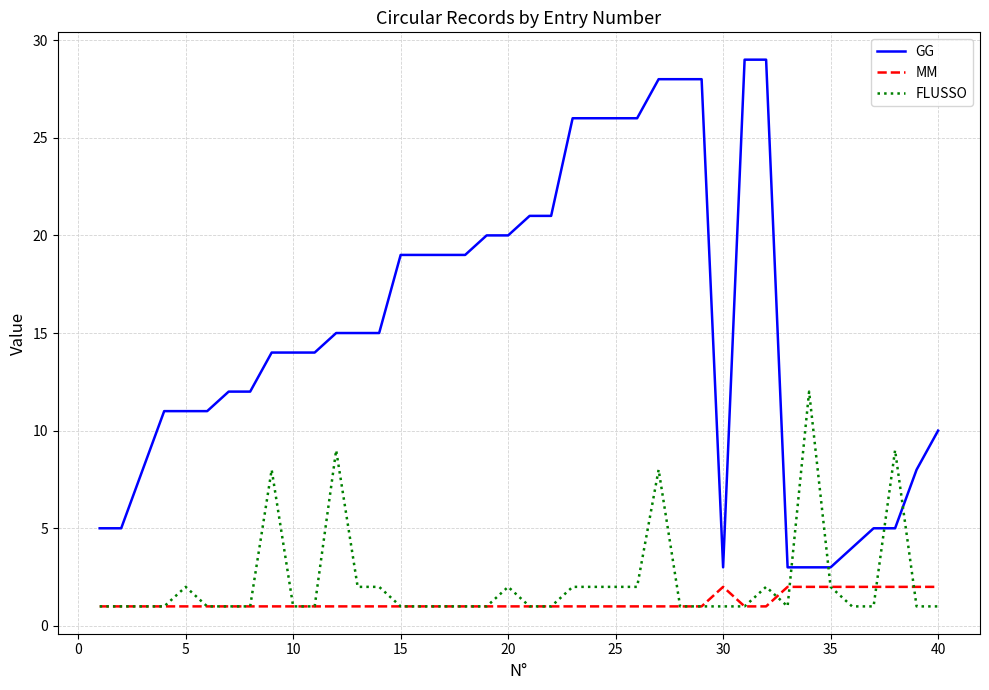

Which series has the largest range (max minus min)?

GG